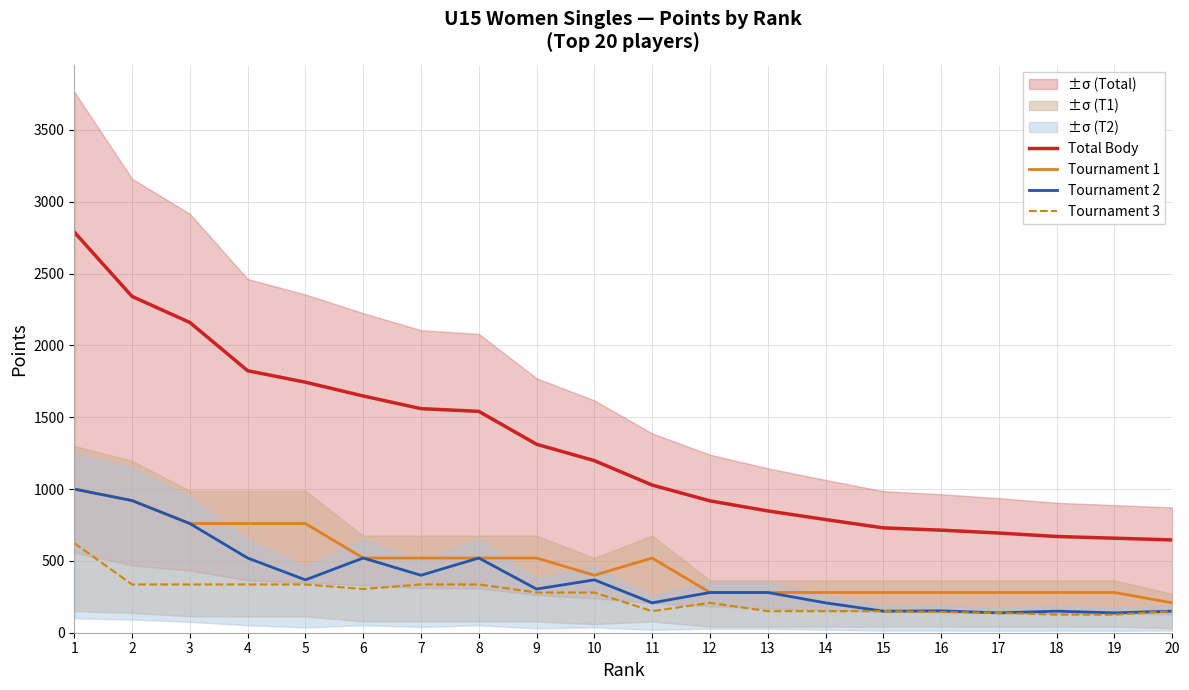

The value of Tournament 3 at 2 is 456. True or false?

False